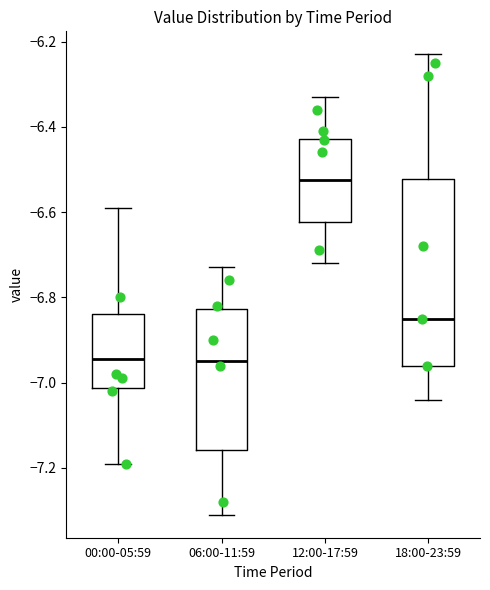

Reading left to right, transcribe this box plot: for each box, give where its median line is, the range the box spans, and where its two whiskers end, as read against the y-axis. The values are not printed on the chart, so give them approximately, as read against the axis.

00:00-05:59: median -6.94, box -7.02 to -6.84, whiskers -7.18 to -6.58
06:00-11:59: median -6.94, box -7.16 to -6.82, whiskers -7.30 to -6.72
12:00-17:59: median -6.52, box -6.62 to -6.42, whiskers -6.72 to -6.32
18:00-23:59: median -6.84, box -6.96 to -6.52, whiskers -7.04 to -6.22